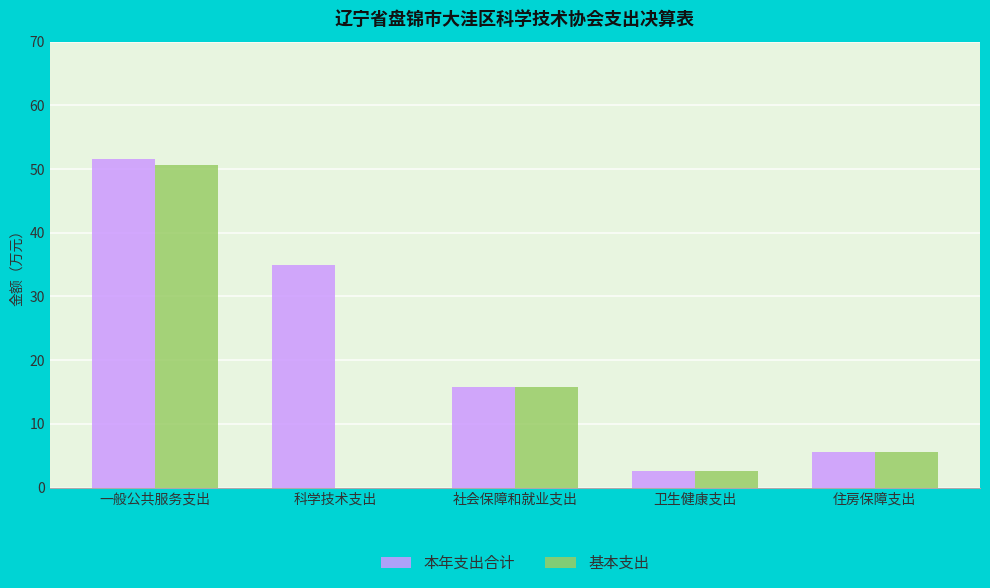

Which series has the largest total across all categories?

本年支出合计